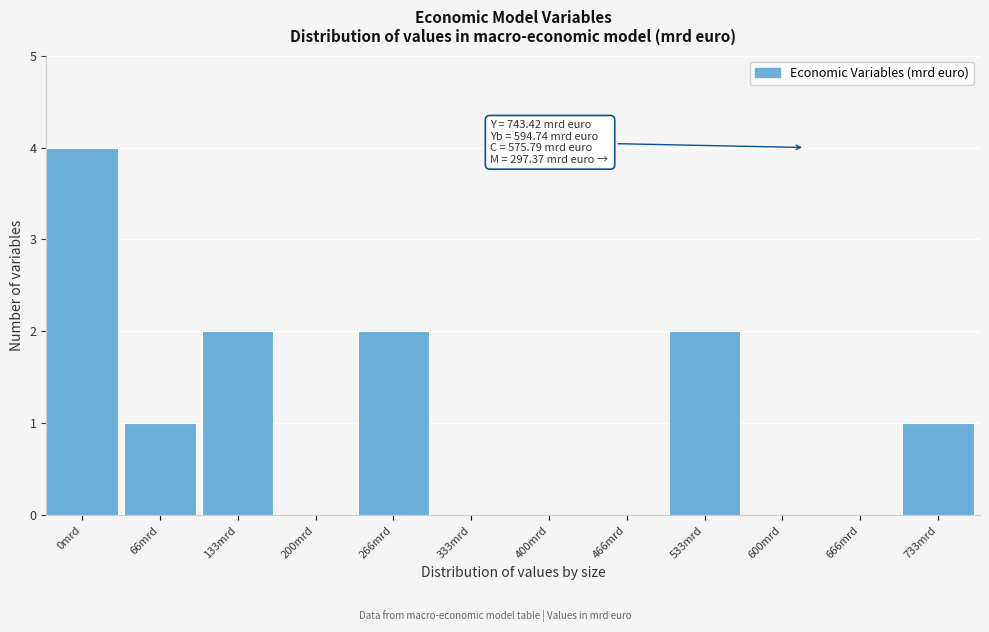

Reading left to right, what are all the values shown in this chart?

0mrd=4	66mrd=1	133mrd=2	200mrd=0	266mrd=2	333mrd=0	400mrd=0	466mrd=0	533mrd=2	600mrd=0	666mrd=0	733mrd=1